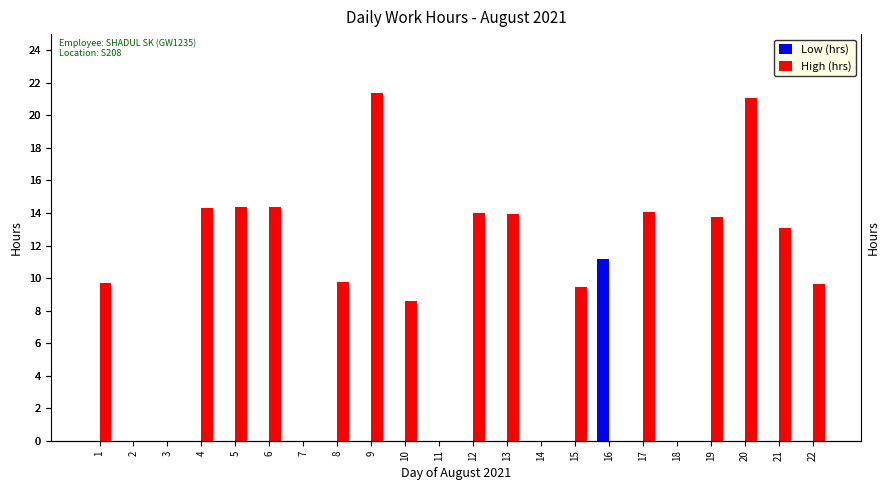

How many bars are there in each group?

2